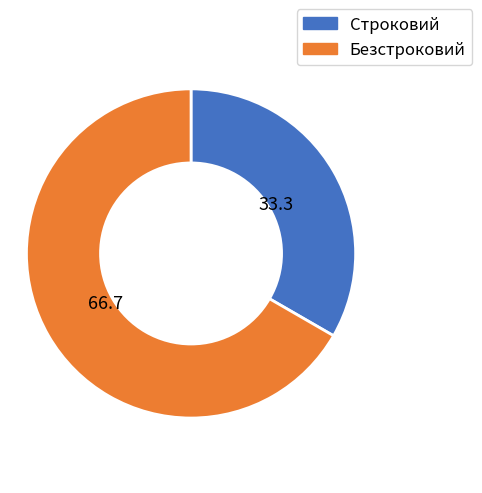

Is the sum of Строковий and Безстроковий greater than half?

Yes